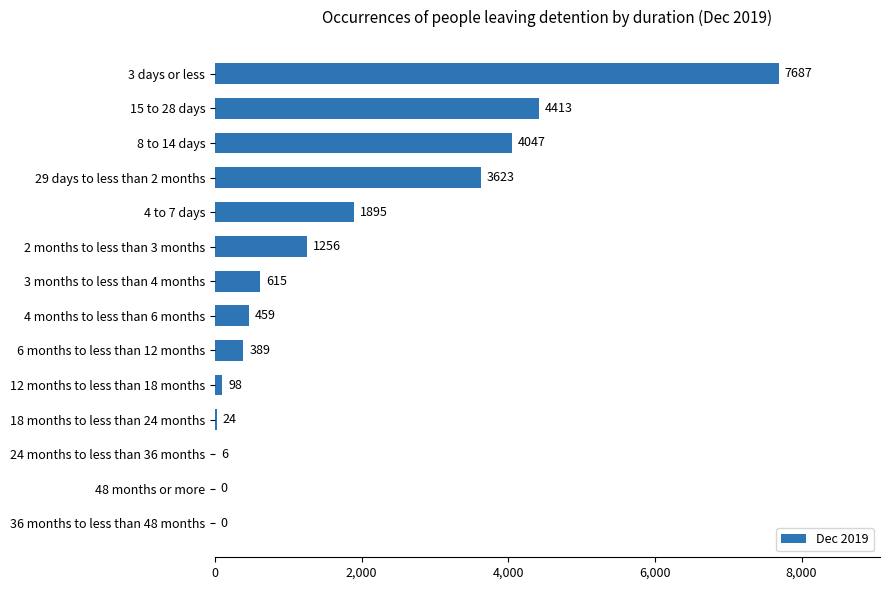

Read the value at 15 to 28 days, to the nearest 100.

4400